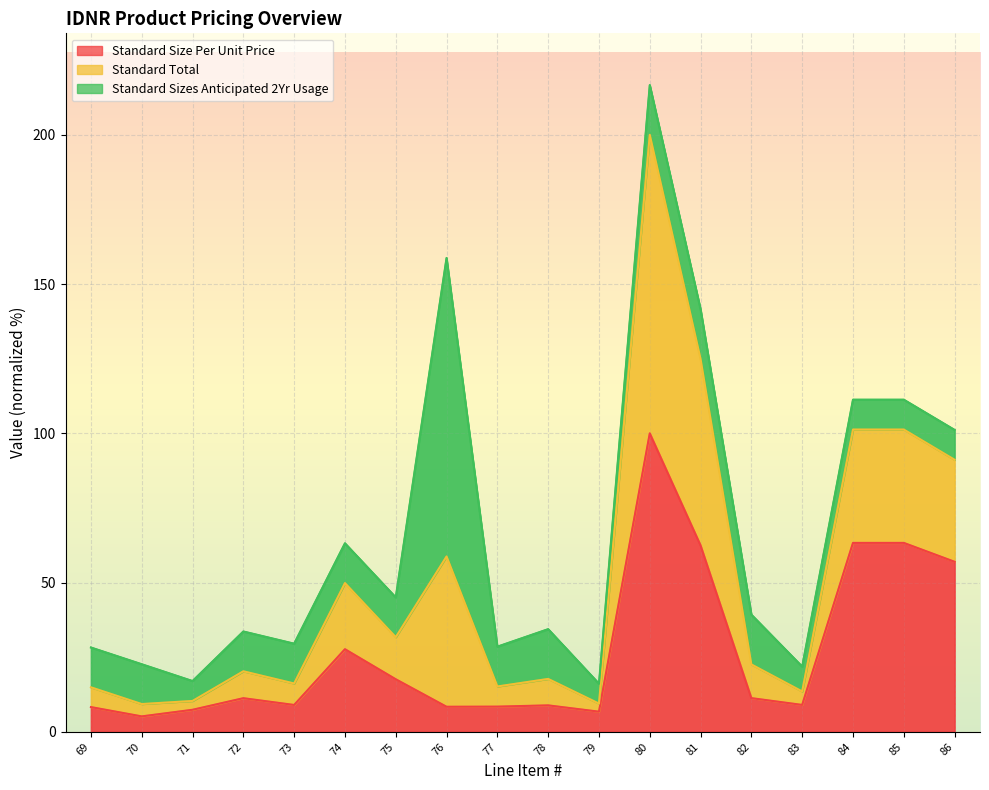

At which category does the chart reach its peak across all series?

80